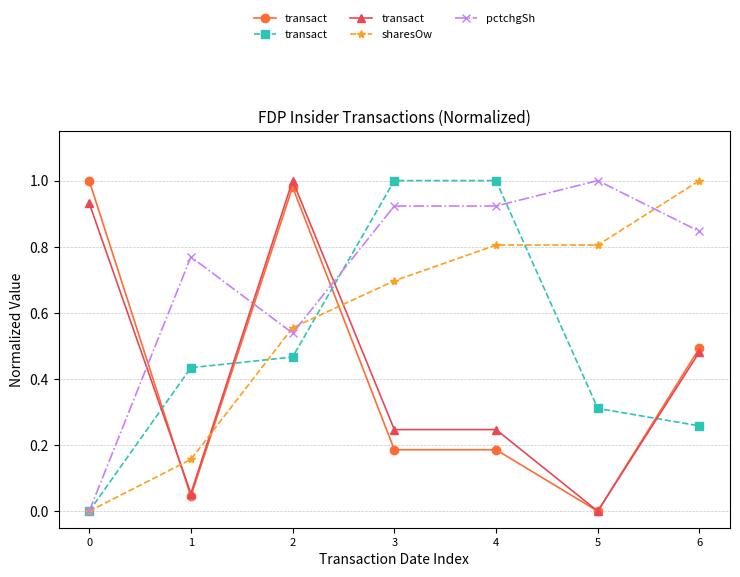

What is the difference between the highest and lowest values at 6?

0.7